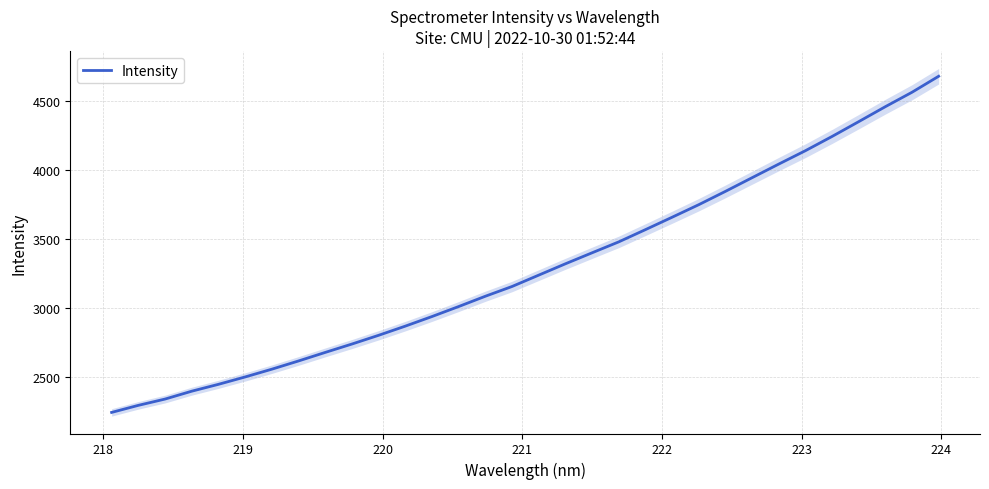

How many values are below 3237?

16